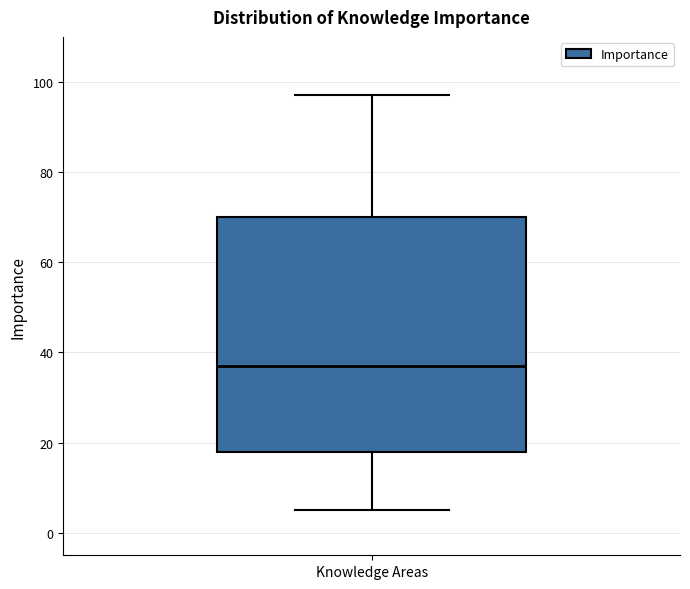

Where is the lower edge of the box for Knowledge Areas on the y-axis? The values are not printed on the chart, so give them approximately, as read against the axis.

18